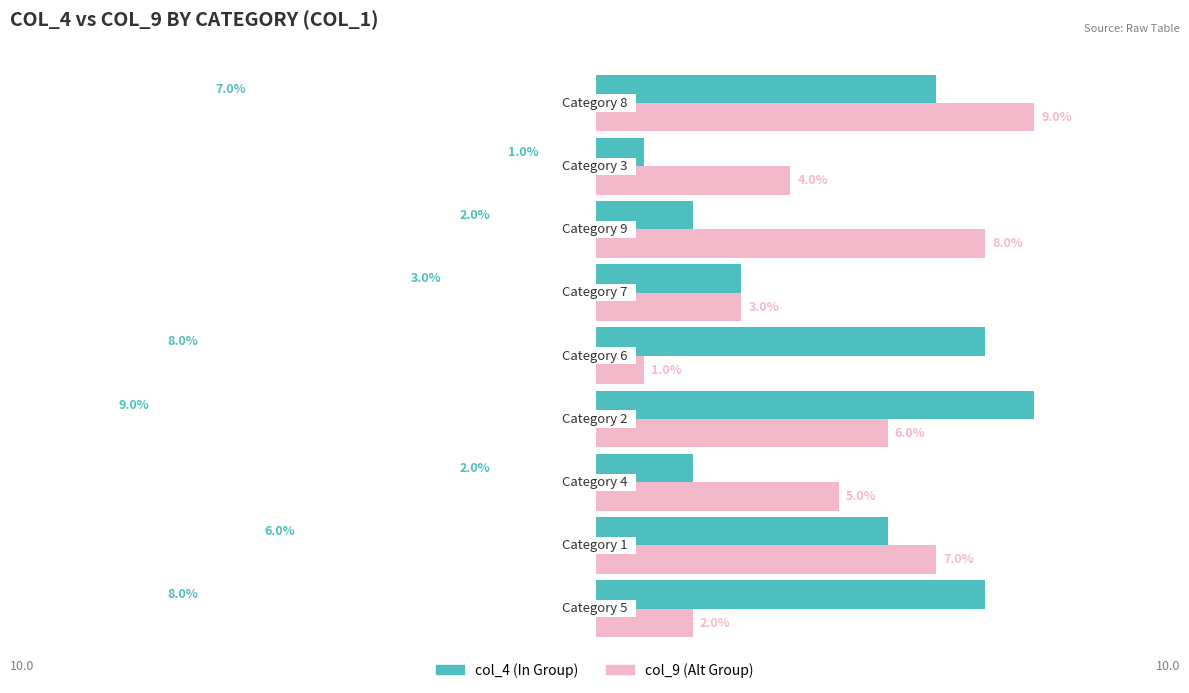

True or false: col_9 has a value of 2 at 5.

False